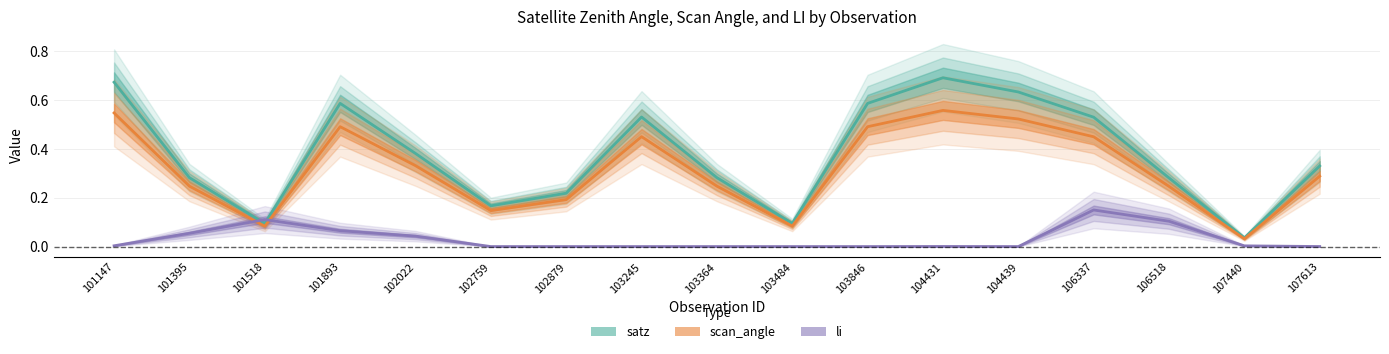

What is the difference between the maximum and second lowest values in the li series?

0.1